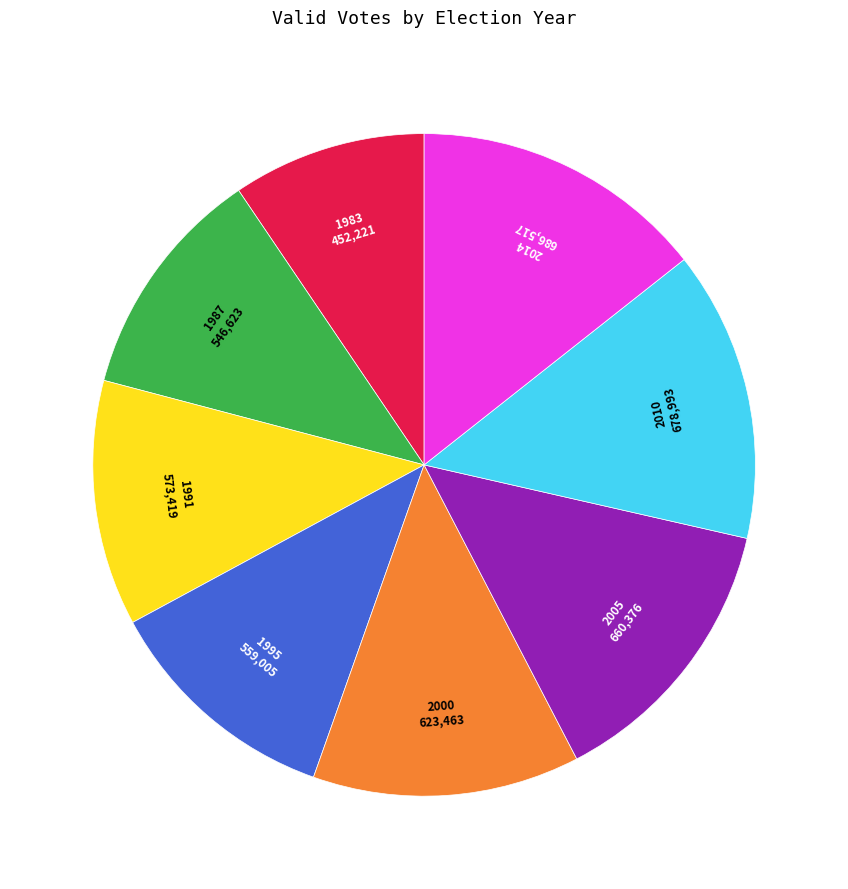

How many slices are in this pie chart?

8